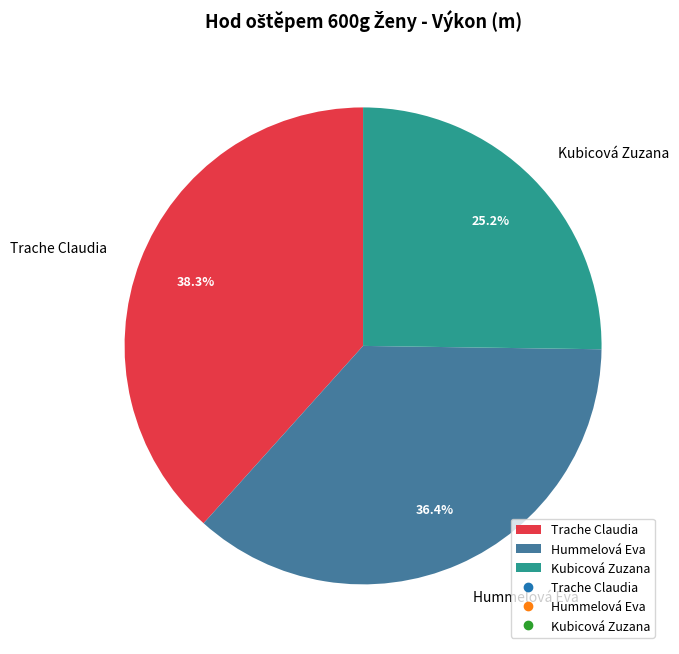

What percentage do Kubicová Zuzana and Trache Claudia together represent?

63.6%